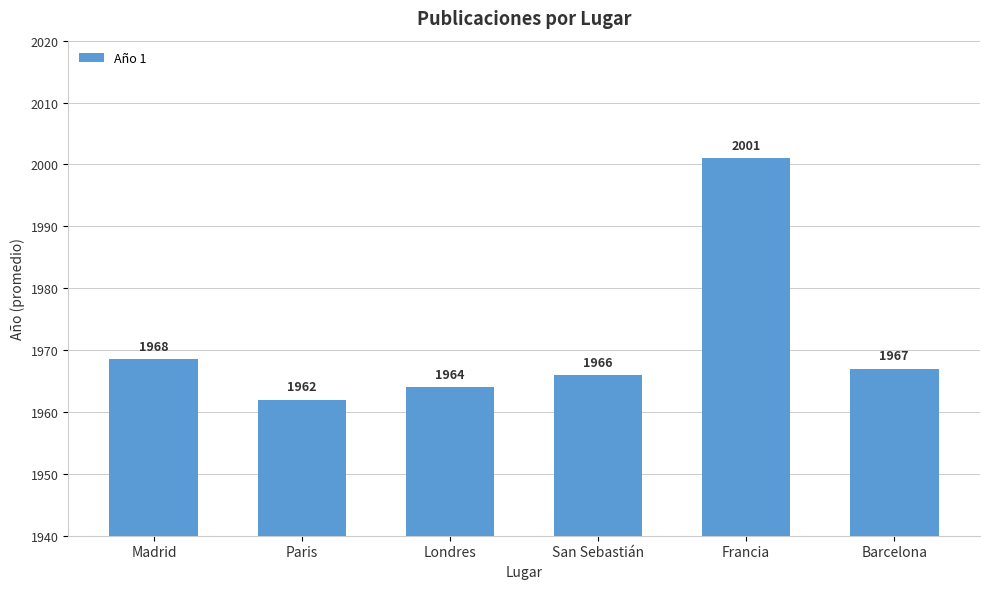

What is the sum of all values?

11828.5